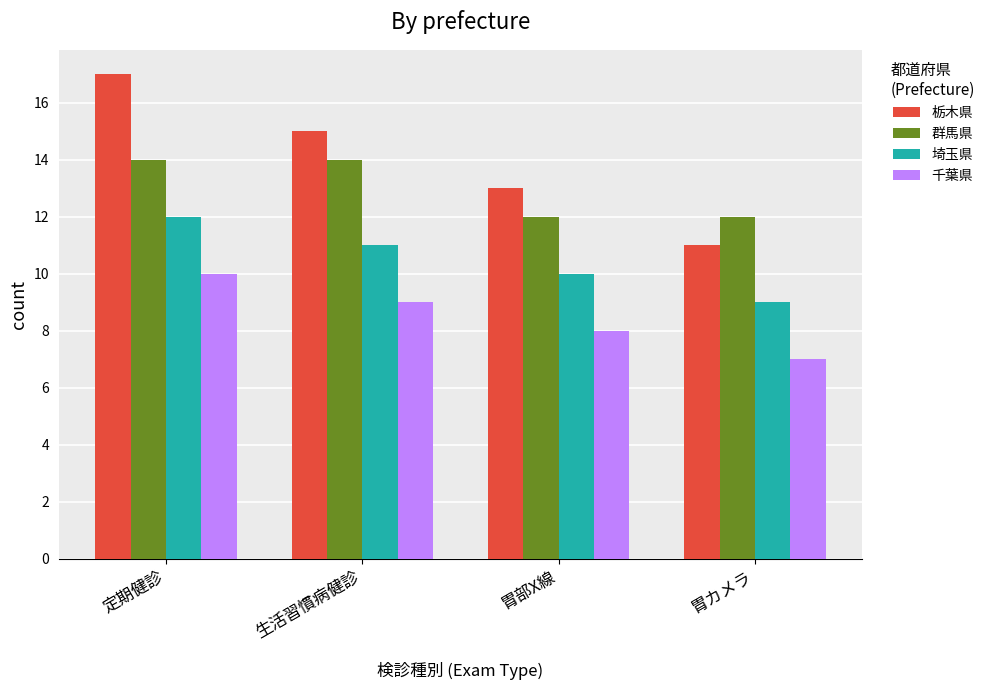

At which category is the sum across all series the highest?

定期健診